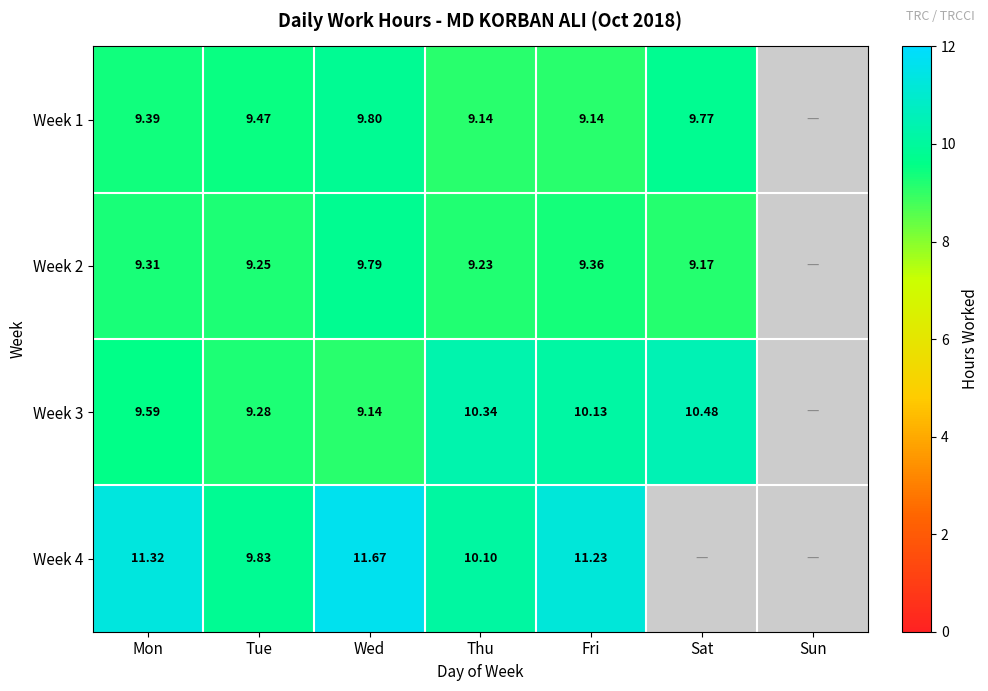

Is the value of Week 3 at Thu greater than the value of Week 1 at Tue?

Yes